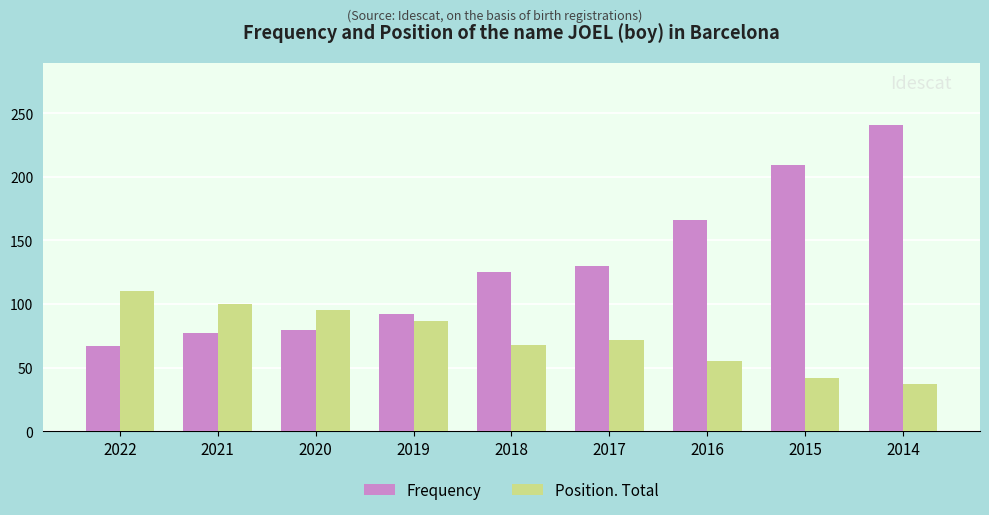

At which category does the chart reach its minimum across all series?

2014